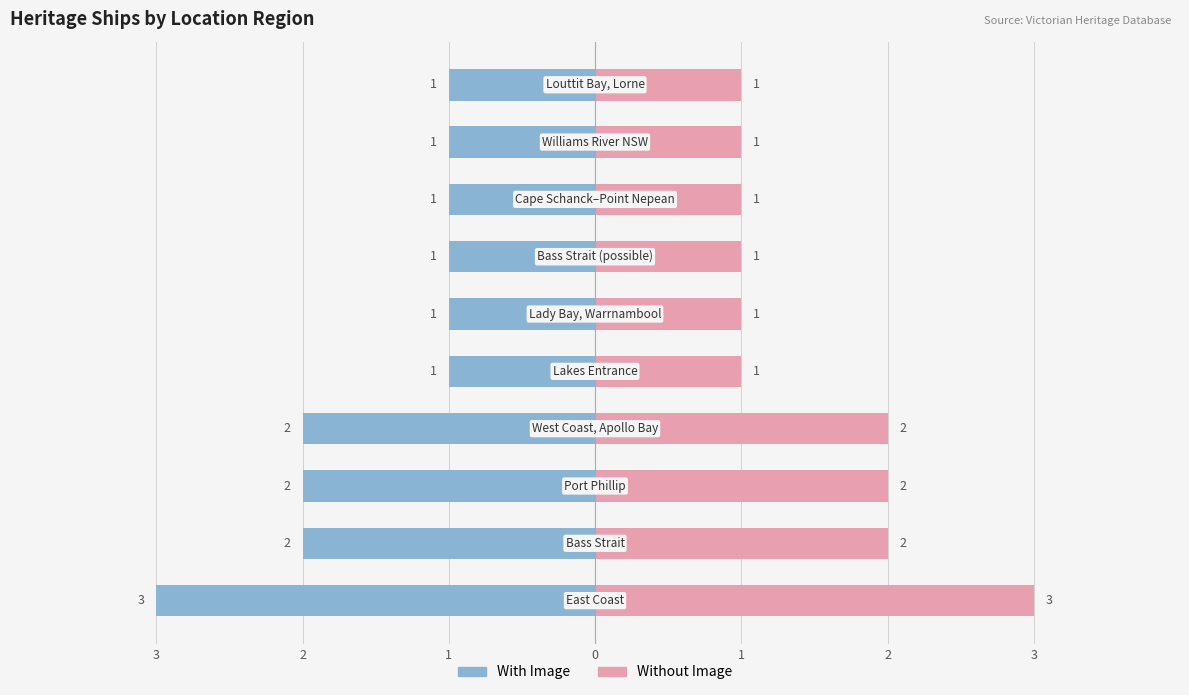

What is the sum of the With Image values at 1 and 2?

-2